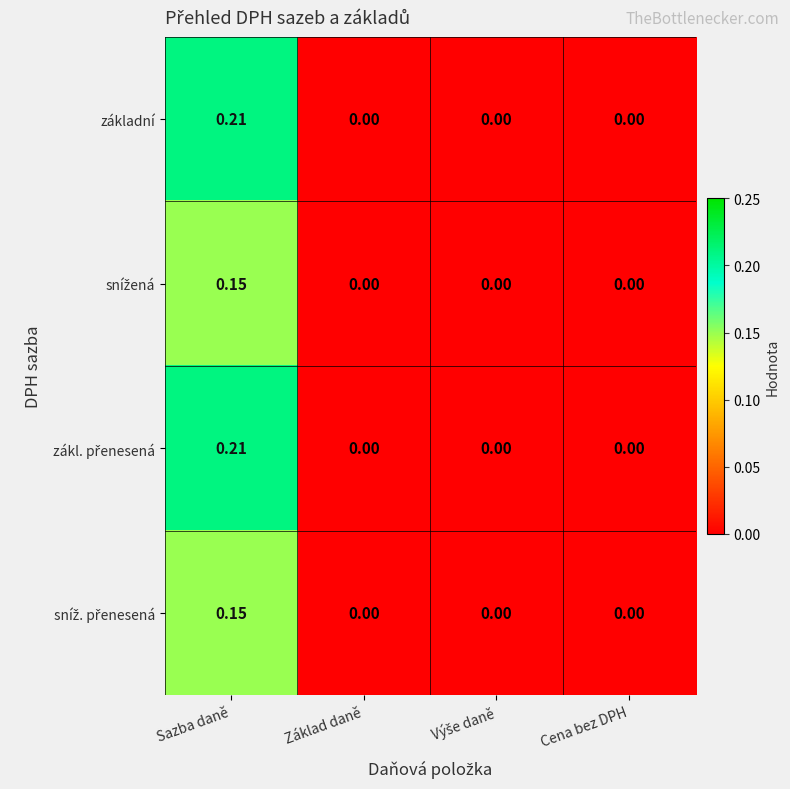

Which label corresponds to the largest value in the chart?

Sazba daně